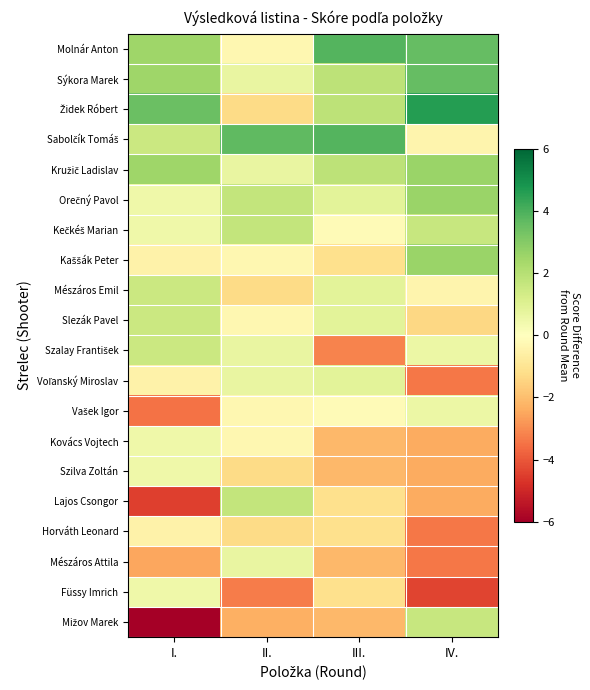

At which category is the sum across all series the highest?

I.